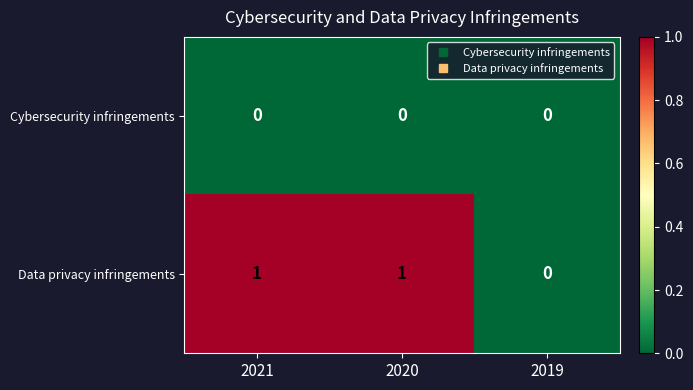

Reading left to right, transcribe all the data shown in this chart.

Cybersecurity infringements: 2021=0	2020=0	2019=0
Data privacy infringements: 2021=1	2020=1	2019=0